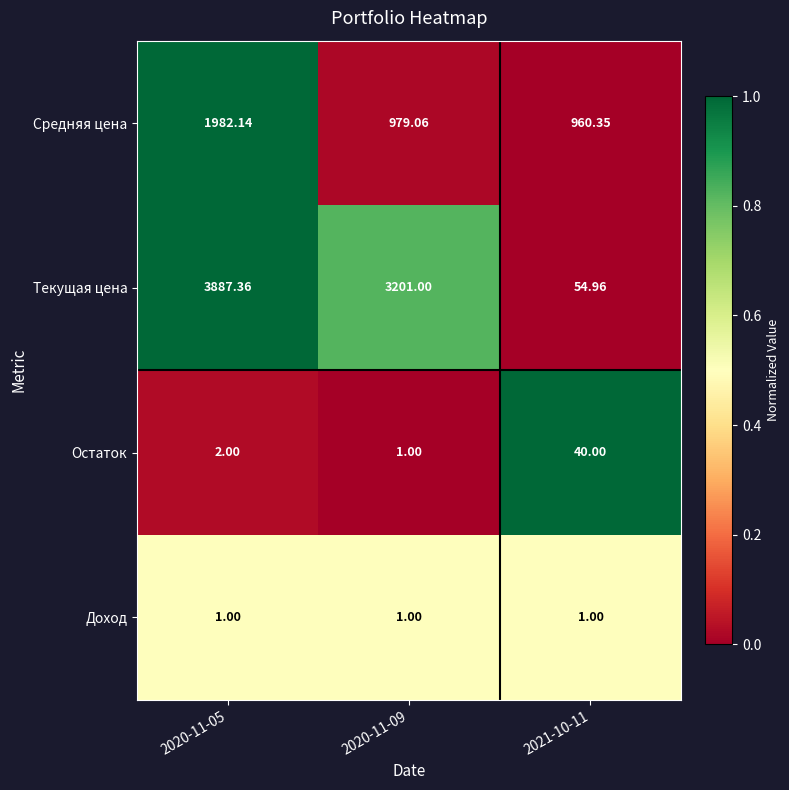

How many series are shown in this chart?

4